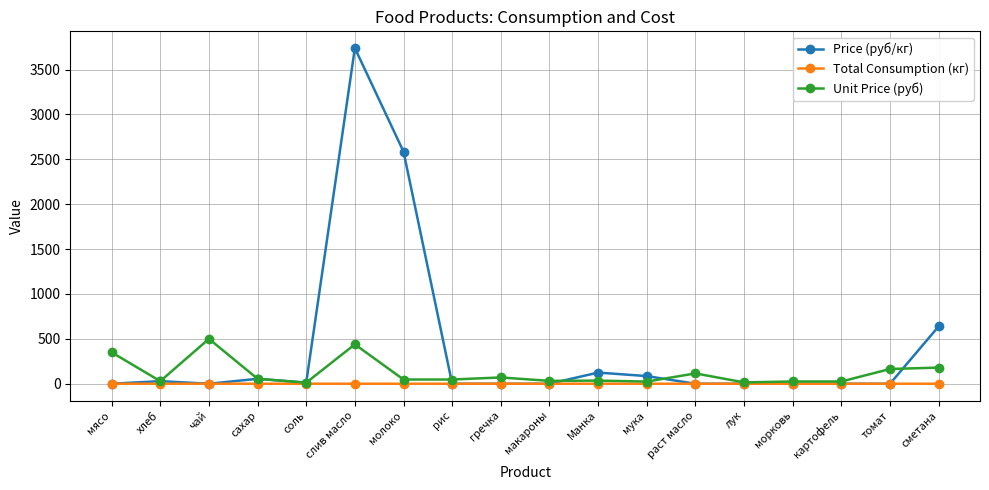

What is the maximum value shown in the chart?

3739.3